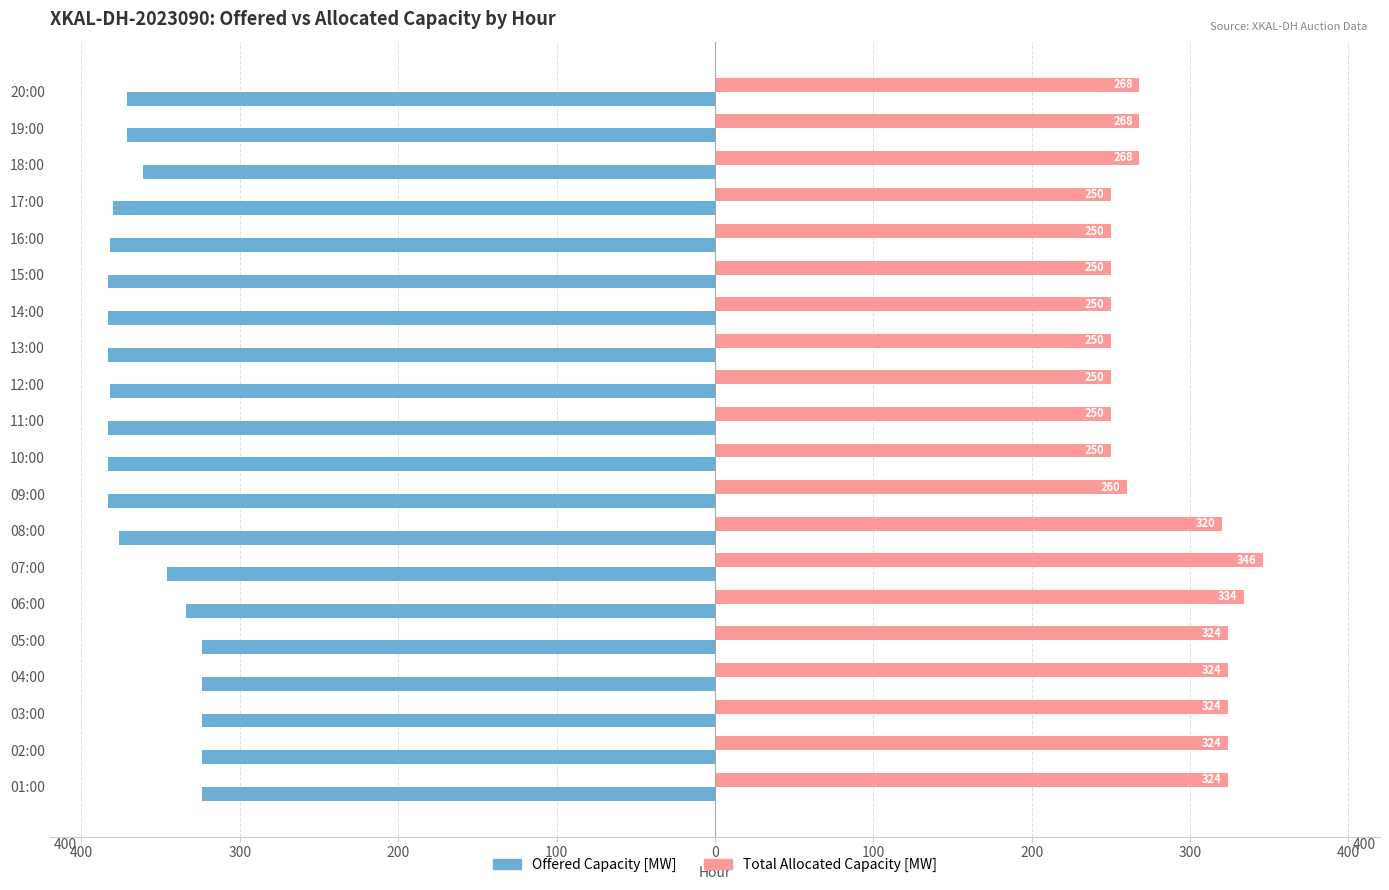

What are all the series names shown in the legend?

Offered Capacity [MW], Total Allocated Capacity [MW]